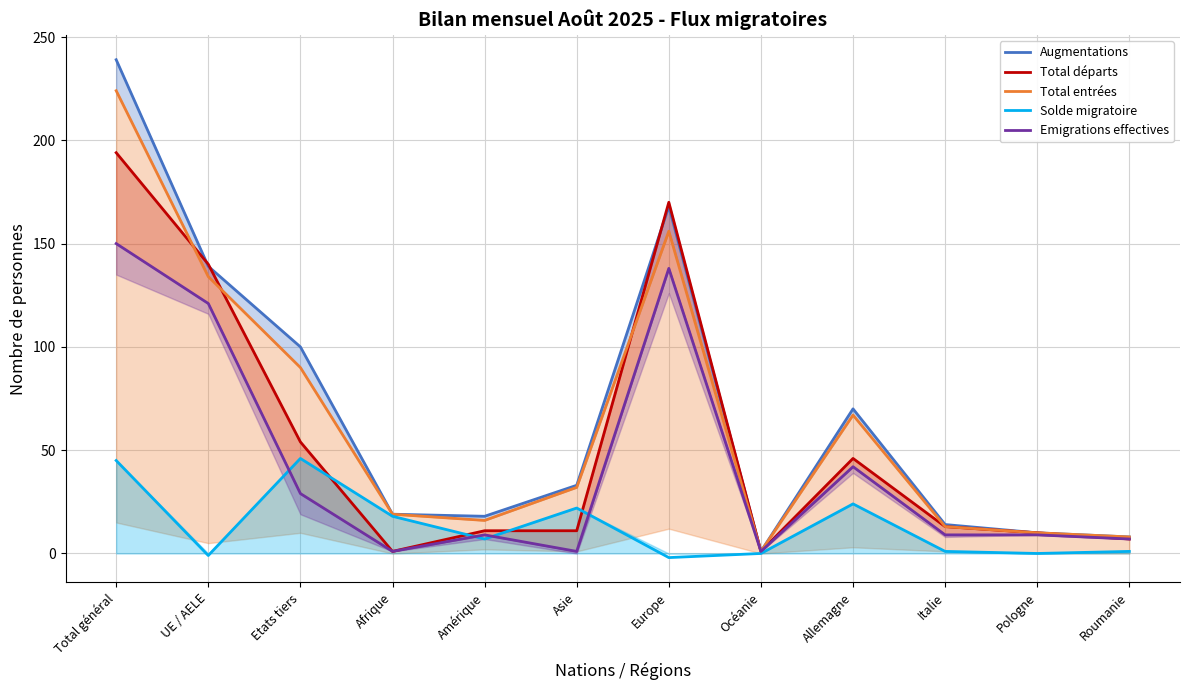

What is the label of the 8th point from the left?

Océanie